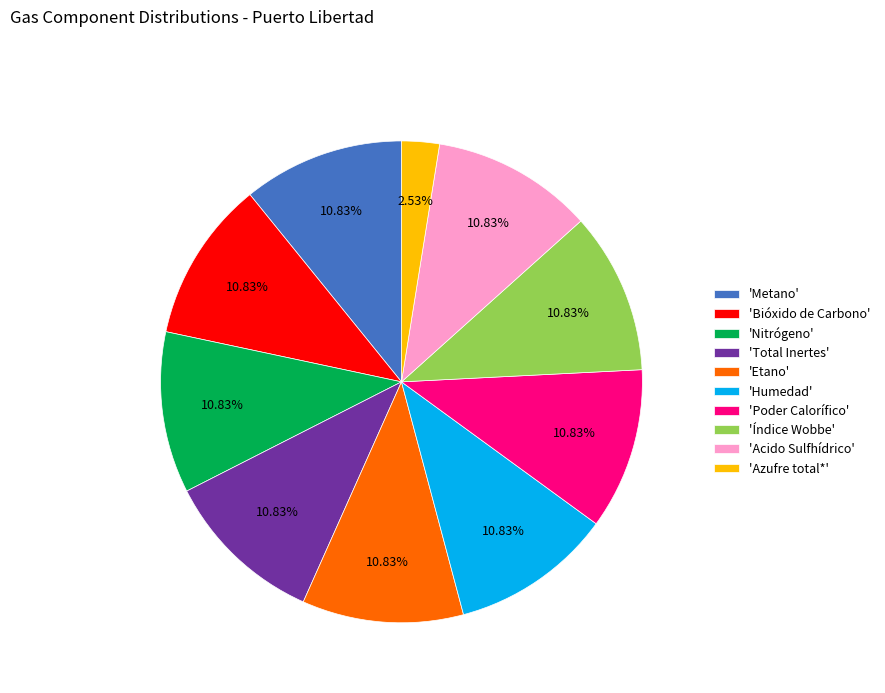

What is the smallest slice in the pie chart?

'Azufre total*'